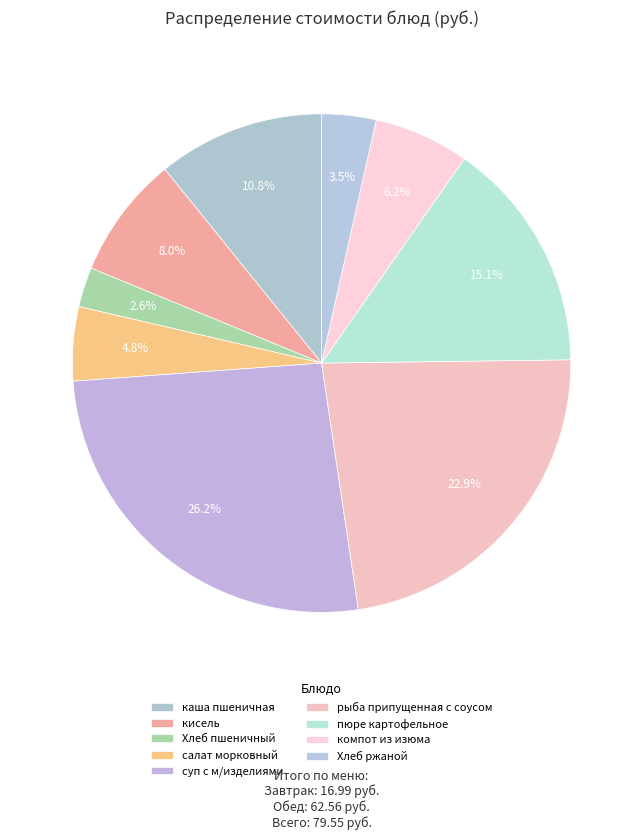

To the nearest percent, what is the average slice percentage?

11%